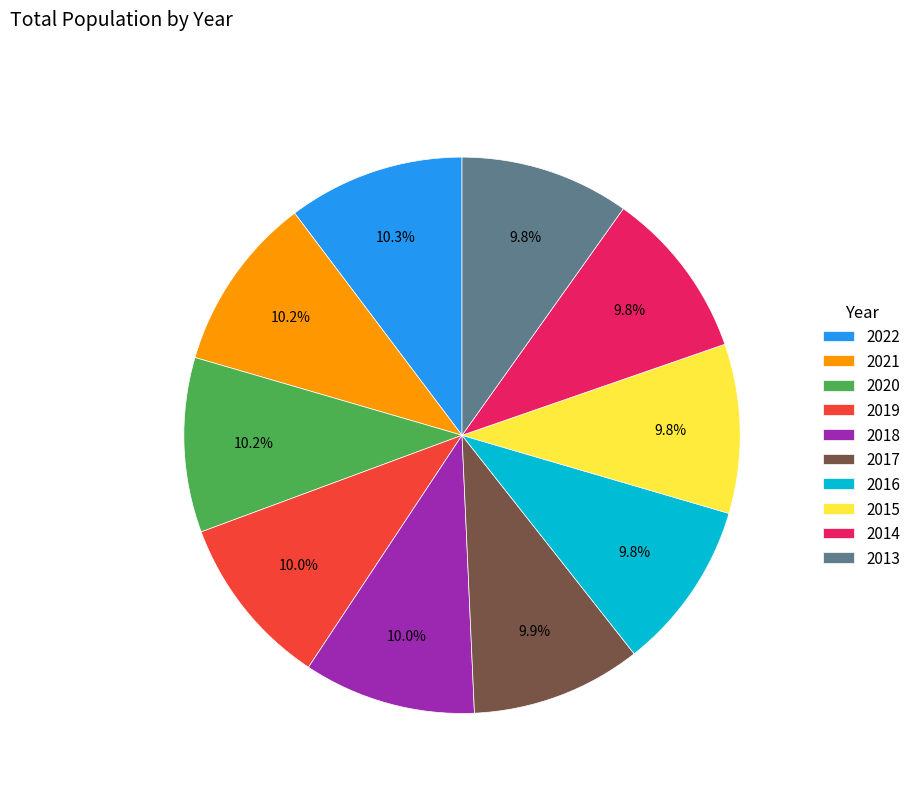

Combined, do 2017 and 2016 account for over 50%?

No